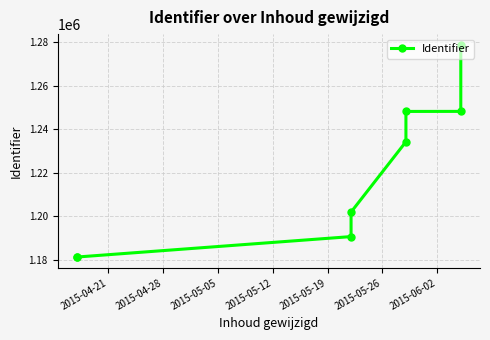

How many values are below 1234250?

4